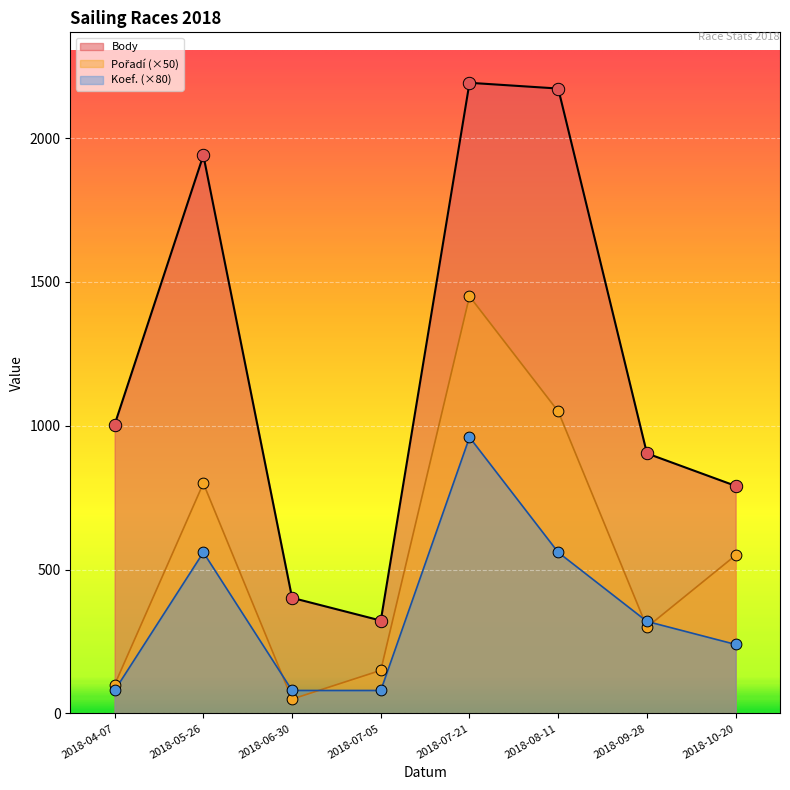

What is the total value across all series at 2018-05-26?

3300